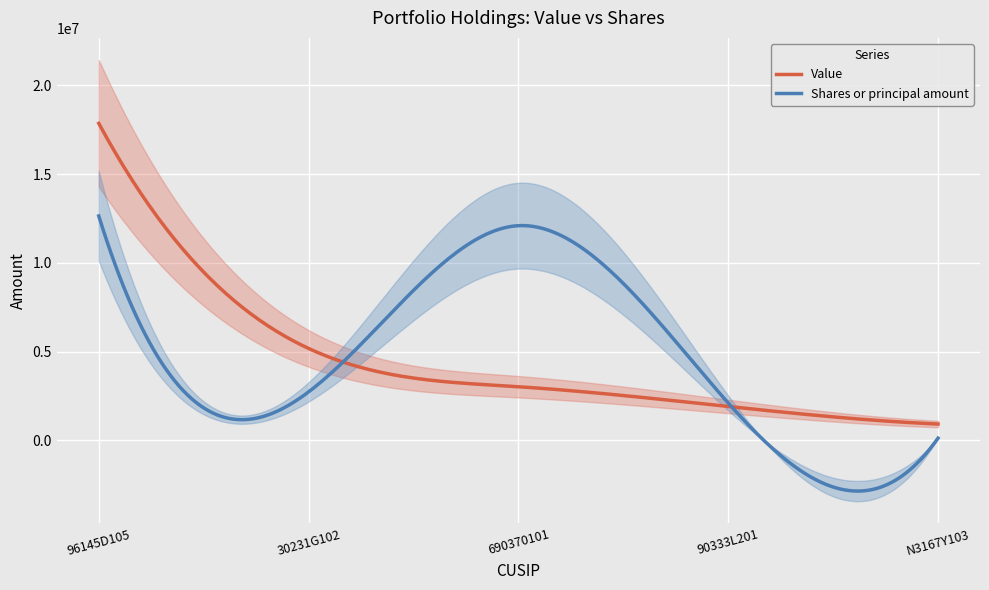

At N3167Y103, list the series in order from smallest to largest.

Shares or principal amount, Value